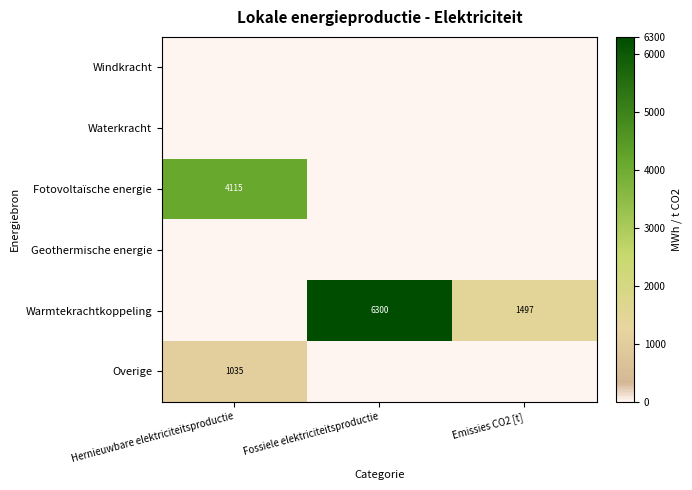

True or false: Overige has a value of 1035 at Hernieuwbare elektriciteitsproductie.

True